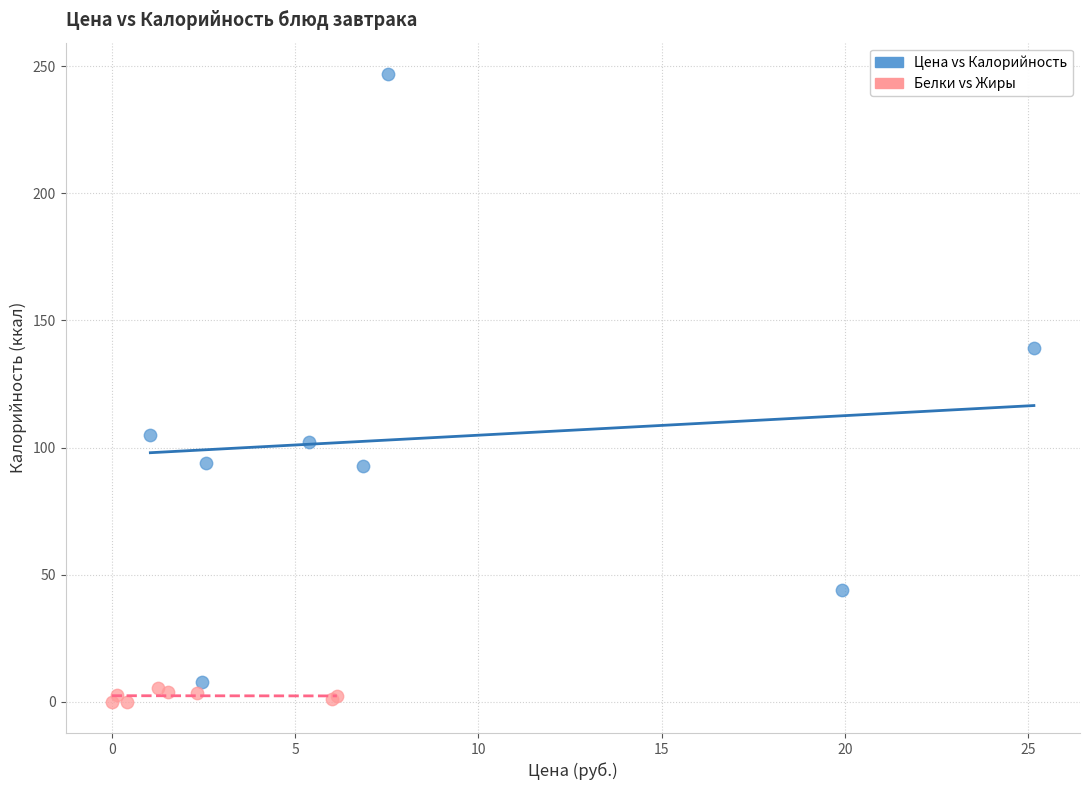

Which series has the largest Y range (max minus min)?

Цена vs Калорийность